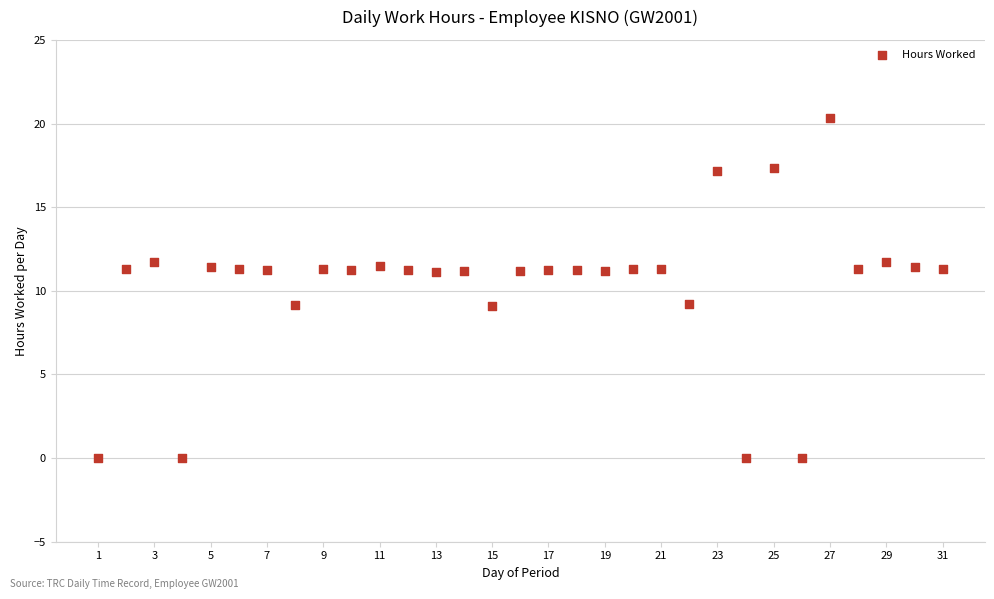

What is the range of X values (max minus min)?

30.0